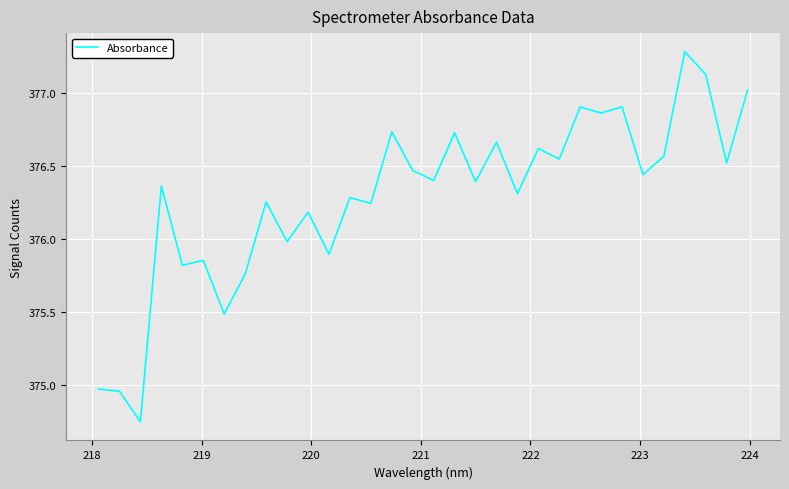

What is the greatest value displayed?

377.3